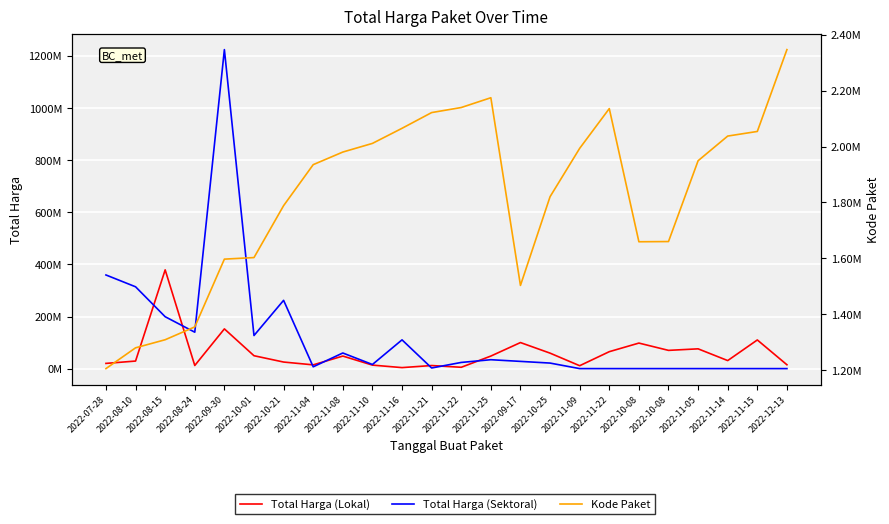

What is the difference between the Total Harga (Lokal) values at 2022-11-15 and 2022-09-30?

42477000